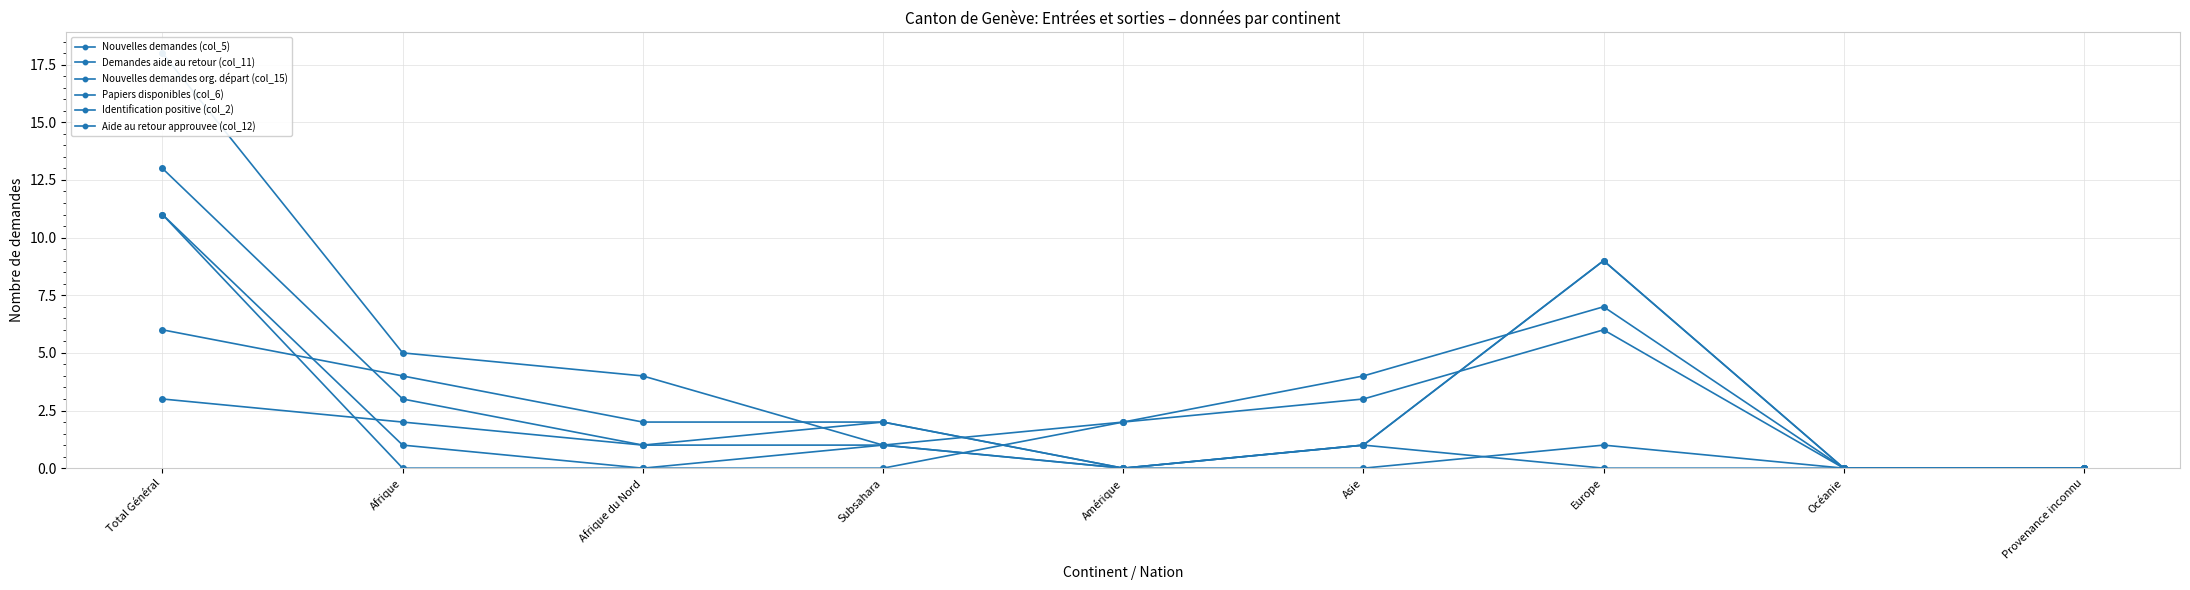

At which category is the sum across all series the highest?

Total Général